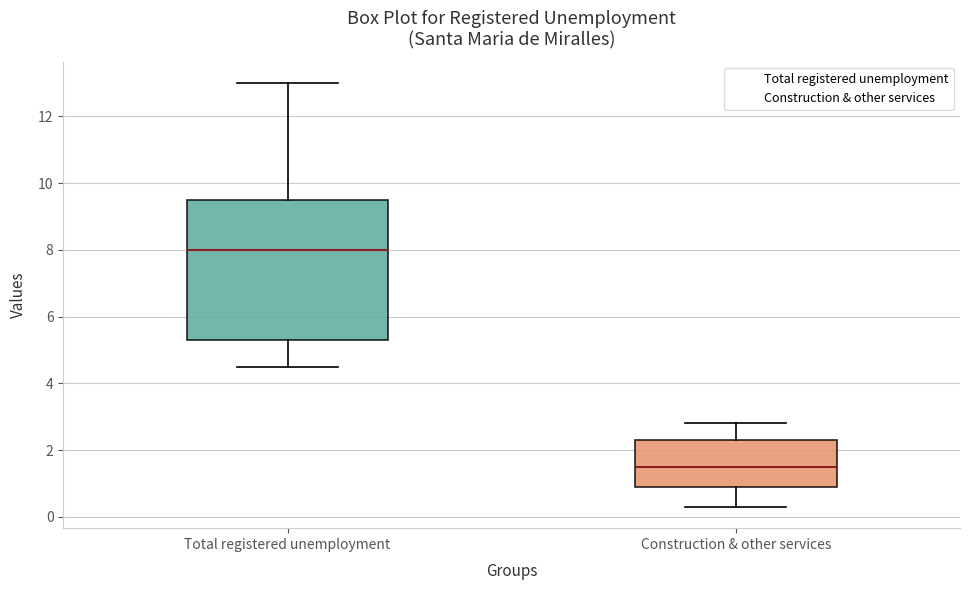

Where is the upper edge of the box for Construction & other services on the y-axis? The values are not printed on the chart, so give them approximately, as read against the axis.

2.4